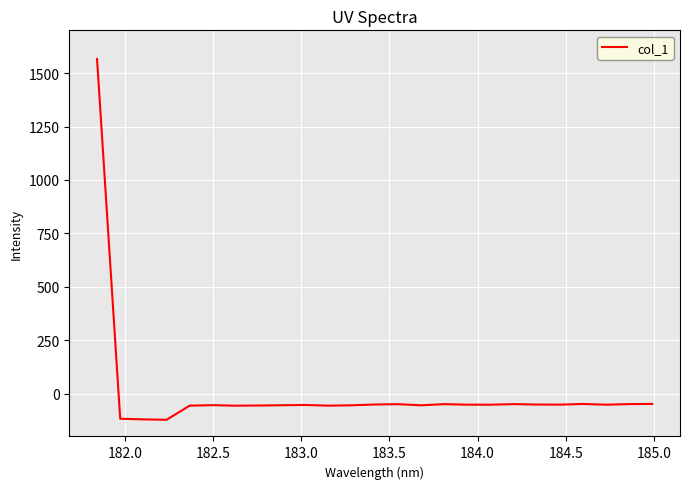

What is the difference between the maximum and minimum values?

1688.2